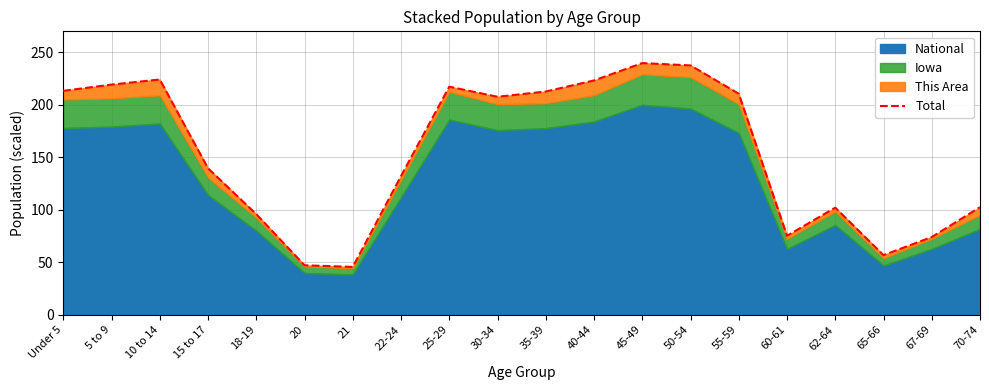

Rank the categories by value from highest to lowest.

45-49, 50-54, 10 to 14, 40-44, 5 to 9, 25-29, Under 5, 35-39, 55-59, 30-34, 15 to 17, 22-24, 70-74, 62-64, 18-19, 60-61, 67-69, 65-66, 20, 21